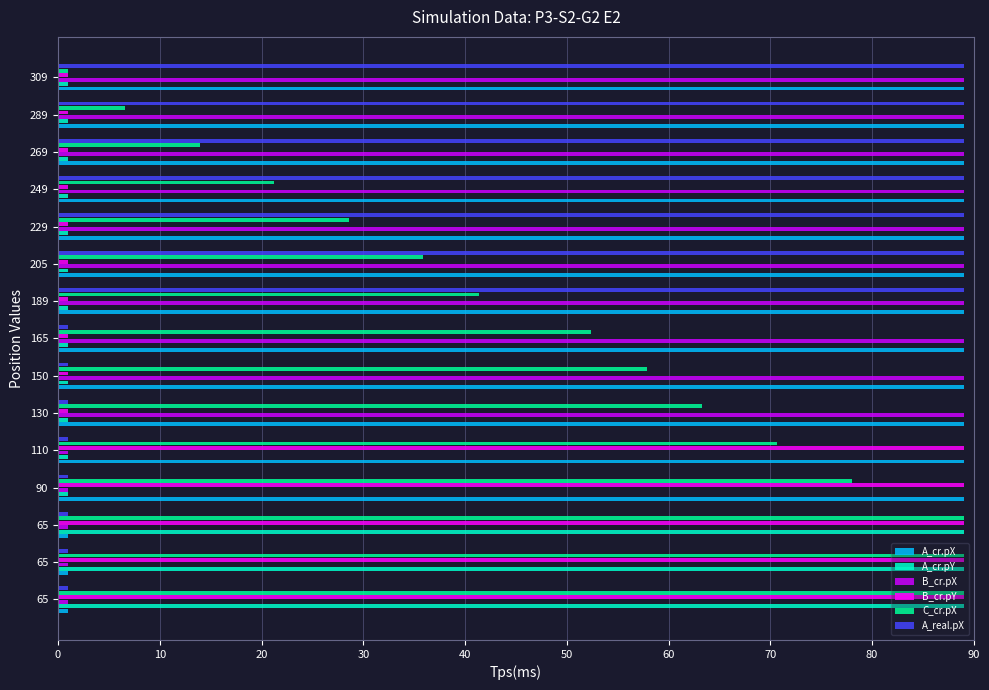

What are all the series names shown in the legend?

A_cr.pX, A_cr.pY, B_cr.pX, B_cr.pY, C_cr.pX, A_real.pX